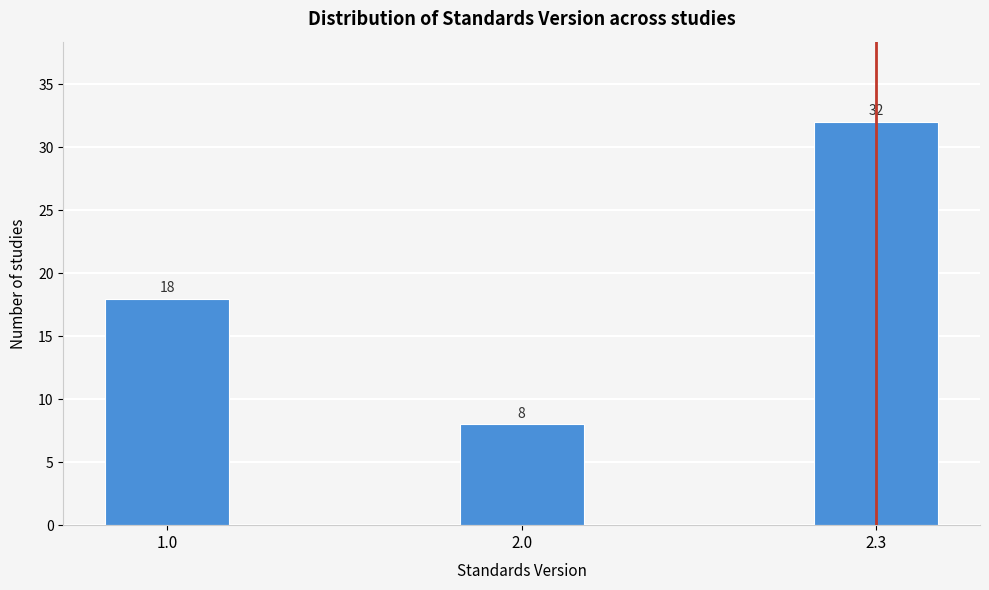

Reading left to right, transcribe all the data shown in this chart.

1.0=18	2.0=8	2.3=32